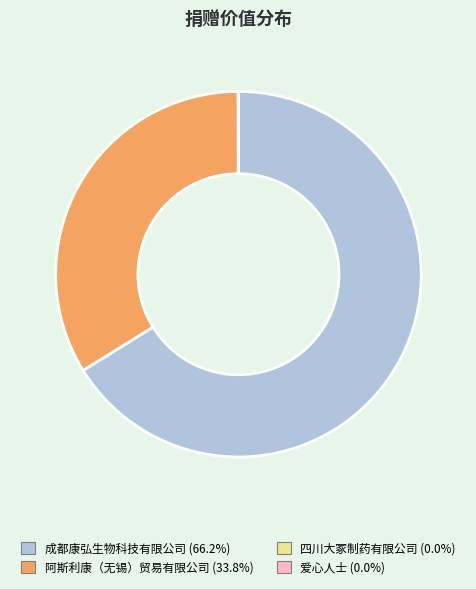

Between 阿斯利康（无锡）贸易有限公司 and 成都康弘生物科技有限公司, which is larger?

成都康弘生物科技有限公司